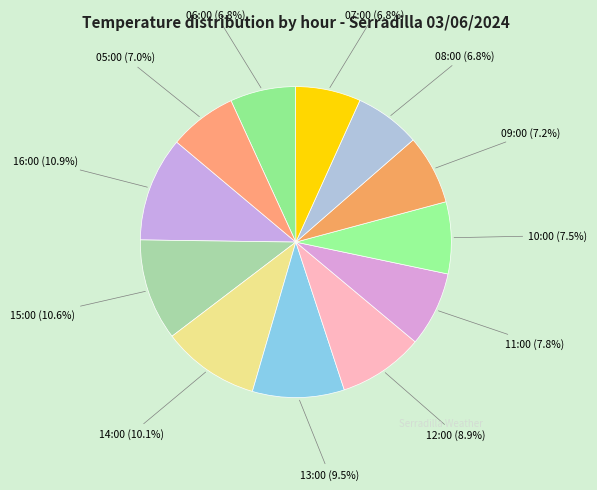

Do 16:00 (10.9%) and 05:00 (7.0%) together represent more than half of the pie?

No